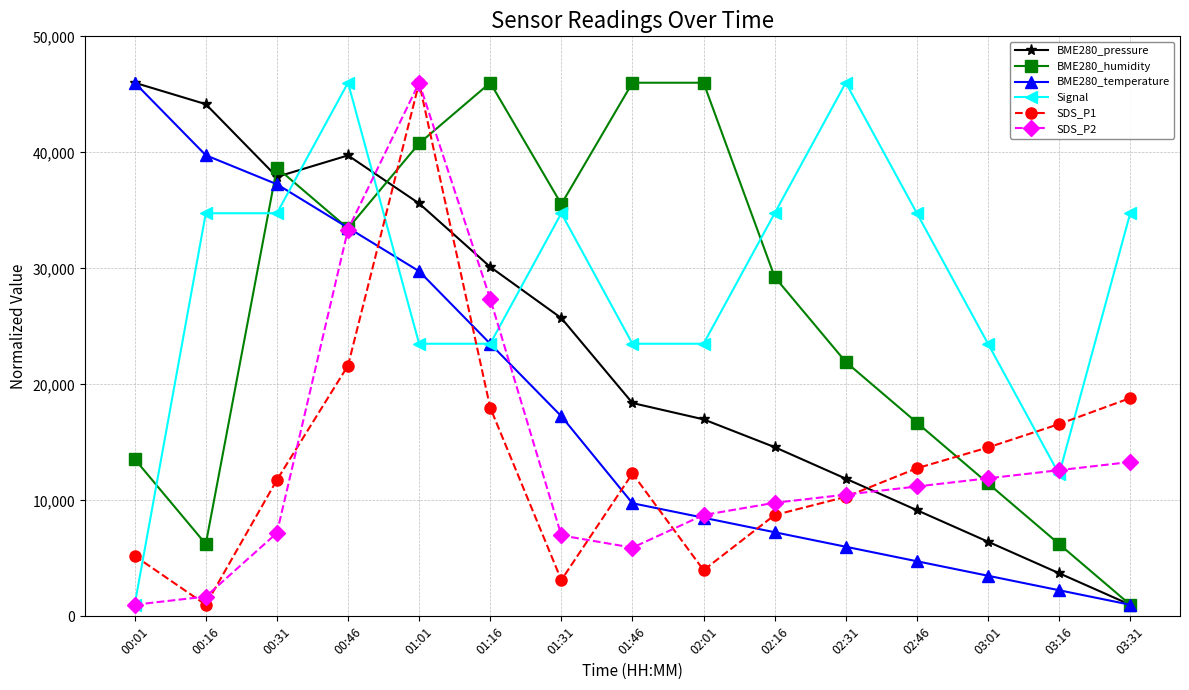

At which category does BME280_humidity reach its first local valley?

00:16